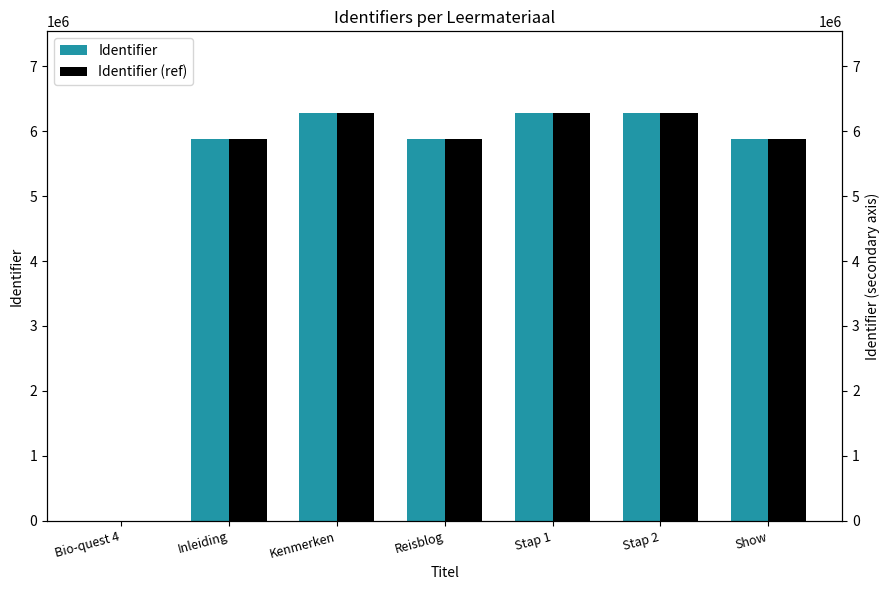

True or false: Identifier has a value of 1247426 at Show.

False